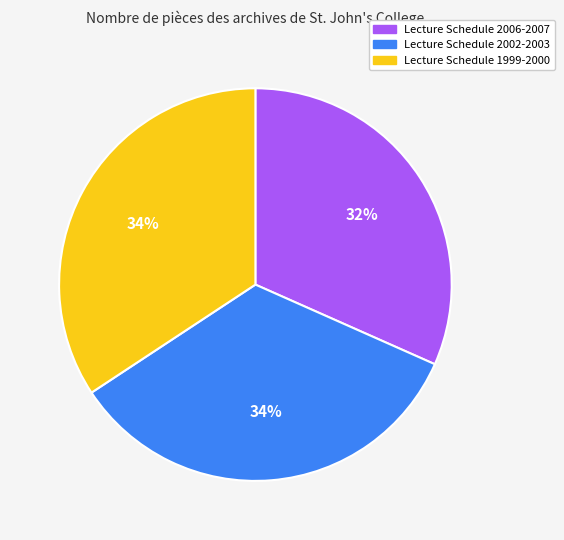

How many segments does this pie chart have?

3